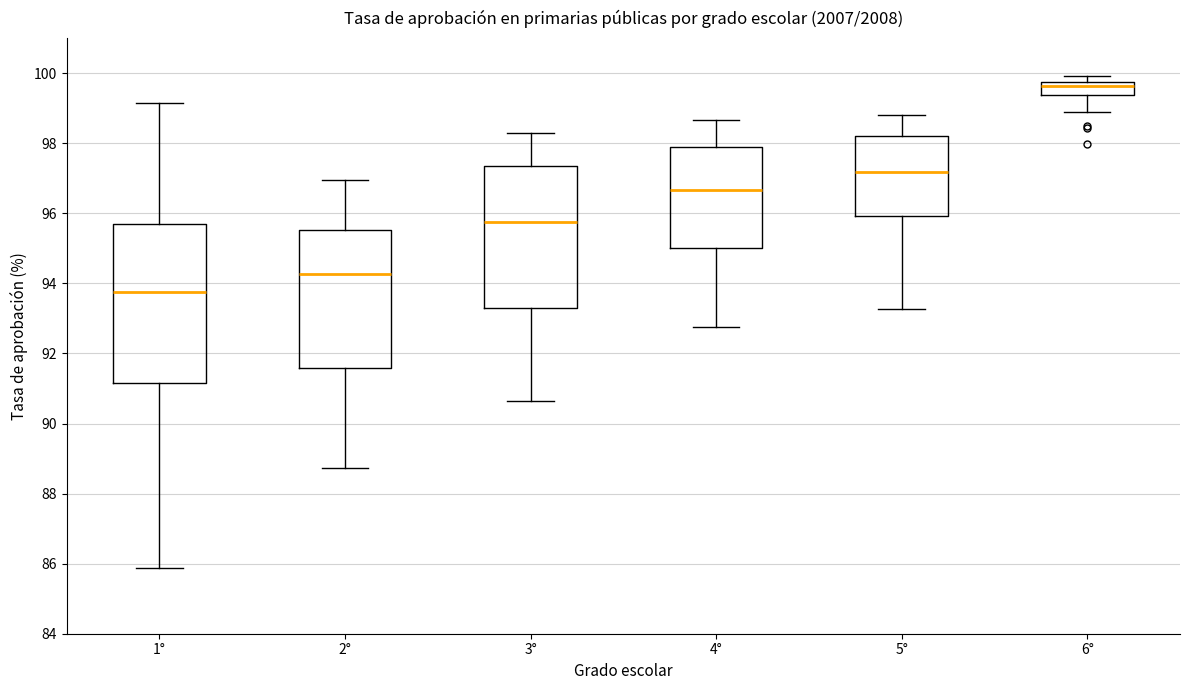

Reading left to right, transcribe this box plot: for each box, give where its median line is, the range the box spans, and where its two whiskers end, as read against the y-axis. The values are not printed on the chart, so give them approximately, as read against the axis.

1°: median 93.8, box 91.2 to 95.6, whiskers 85.8 to 99.2
2°: median 94.2, box 91.6 to 95.6, whiskers 88.8 to 97.0
3°: median 95.8, box 93.2 to 97.4, whiskers 90.6 to 98.2
4°: median 96.6, box 95.0 to 97.8, whiskers 92.8 to 98.6
5°: median 97.2, box 96.0 to 98.2, whiskers 93.2 to 98.8
6°: median 99.6, box 99.4 to 99.8, whiskers 98.8 to 100.0